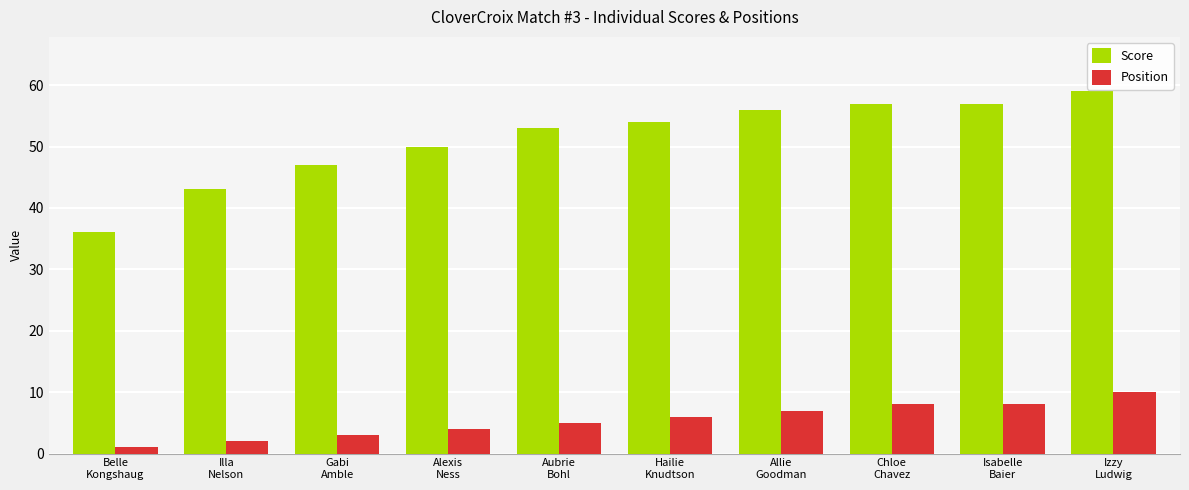

Reading left to right, extract all data points from this chart.

Score: Belle
Kongshaug=36	Illa
Nelson=43	Gabi
Amble=47	Alexis
Ness=50	Aubrie
Bohl=53	Hailie
Knudtson=54	Allie
Goodman=56	Chloe
Chavez=57	Isabelle
Baier=57	Izzy
Ludwig=59
Position: Belle
Kongshaug=1	Illa
Nelson=2	Gabi
Amble=3	Alexis
Ness=4	Aubrie
Bohl=5	Hailie
Knudtson=6	Allie
Goodman=7	Chloe
Chavez=8	Isabelle
Baier=8	Izzy
Ludwig=10